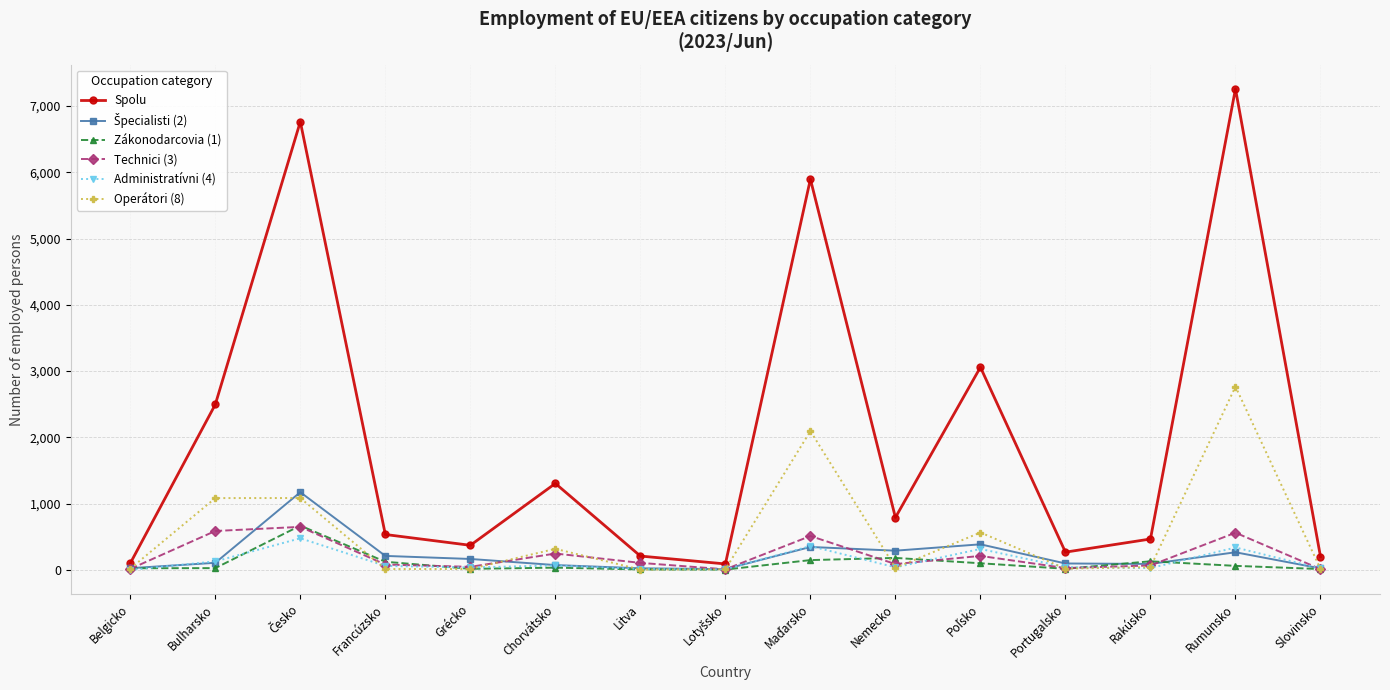

At how many categories does at least one series exceed 5686?

3